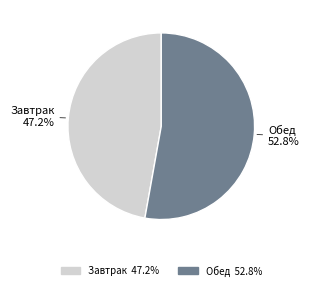

What is the majority slice?

Обед